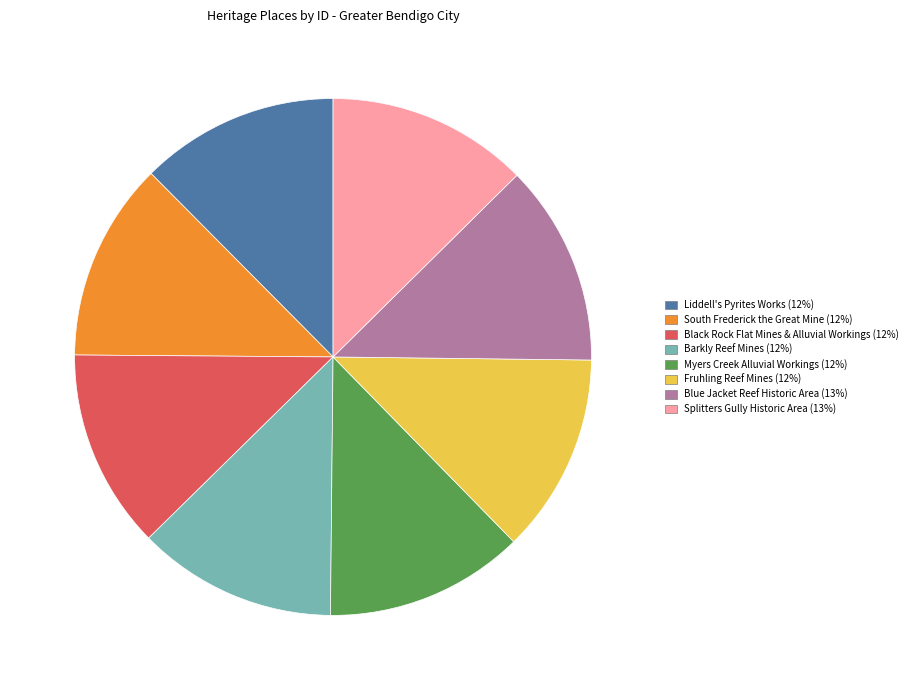

True or false: South Frederick the Great Mine accounts for 12% of the total.

True